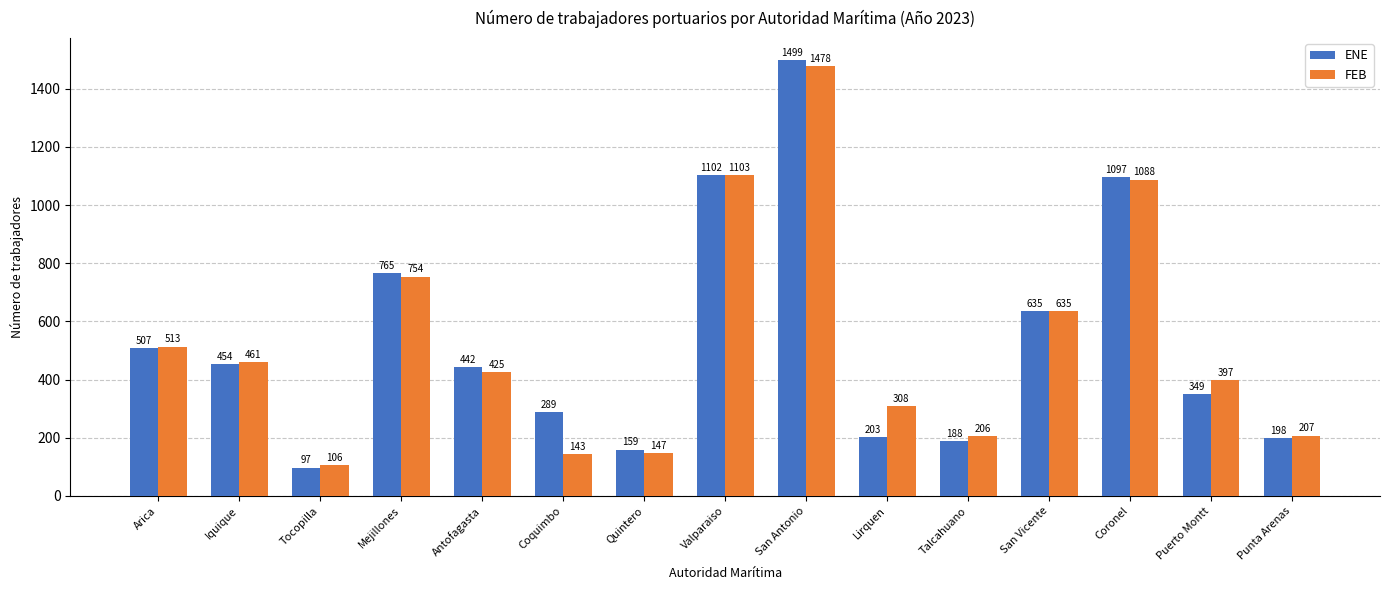

Where is FEB nearest to the value 792?

Mejillones